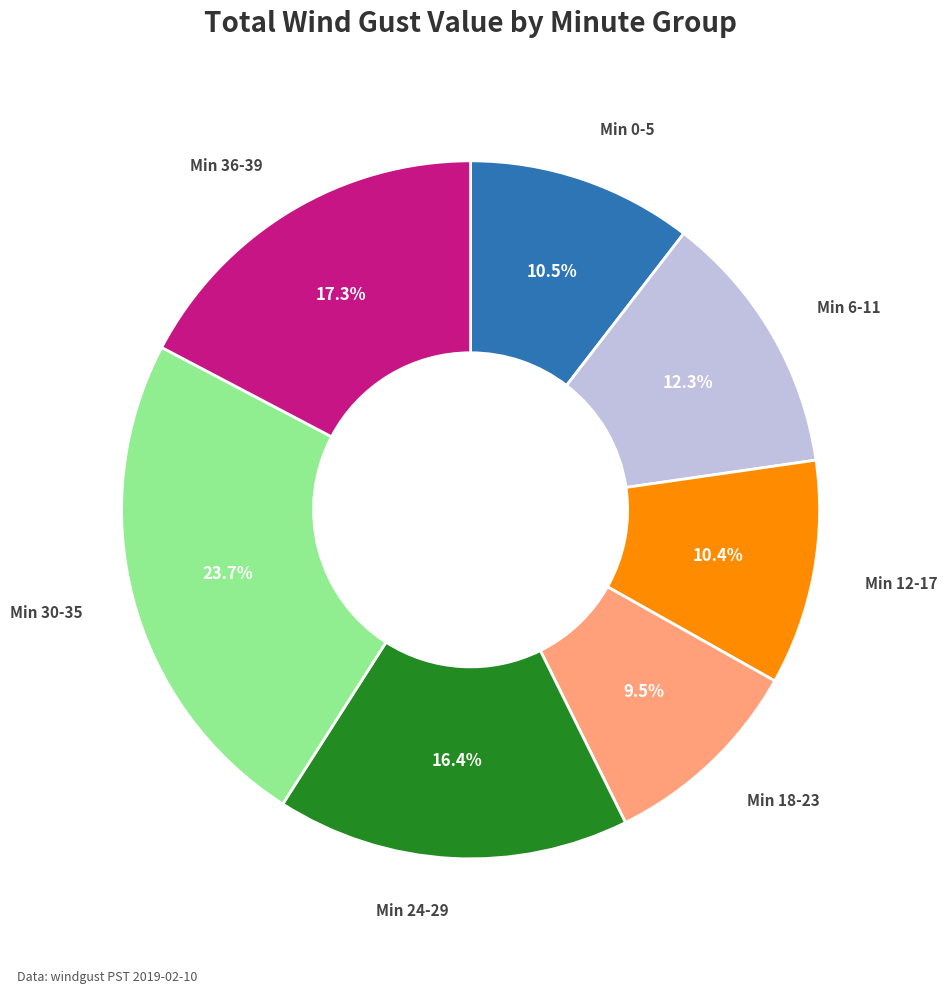

Is there any slice that represents more than half of the pie?

No